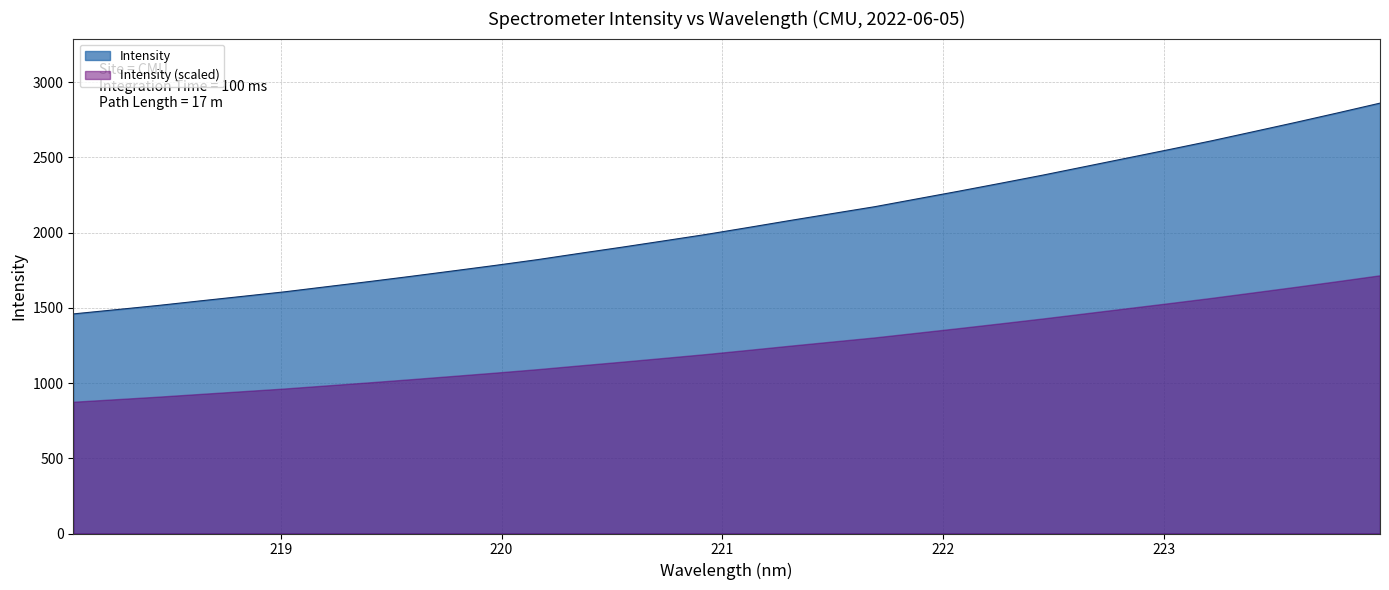

The value at 223.0264 is 1173.5. True or false?

False